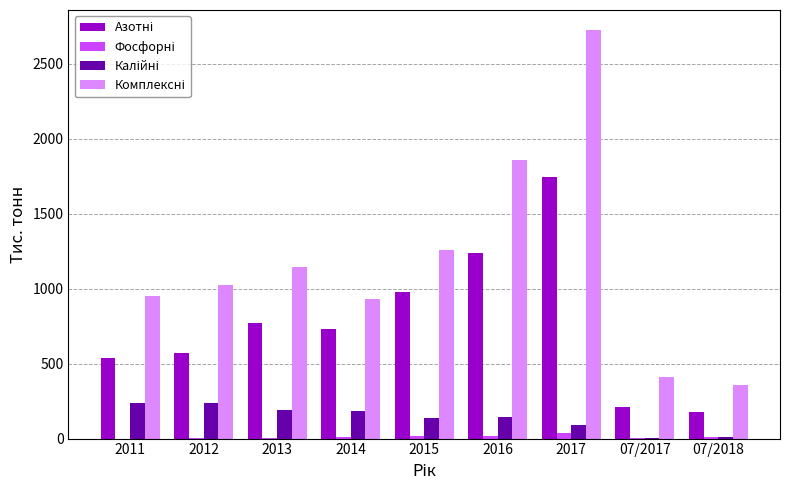

At which category is the sum across all series the highest?

2017